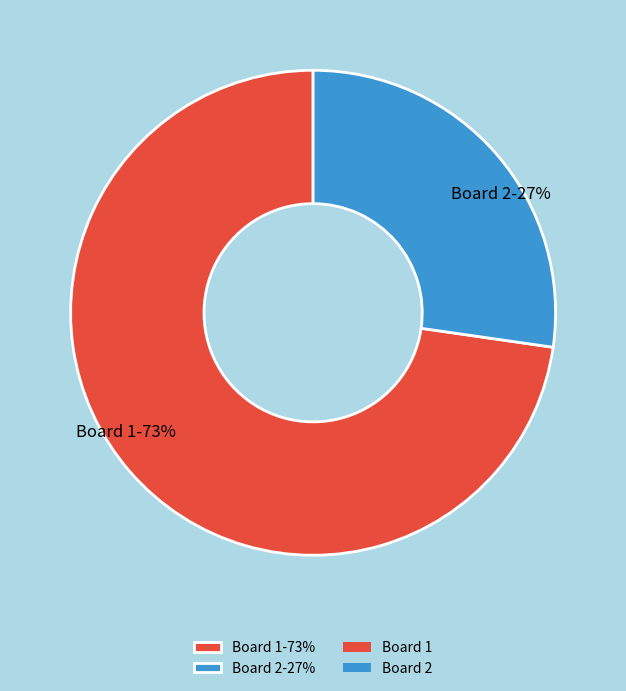

Do Board 2-27% and Board 1-73% together represent more than half of the pie?

Yes